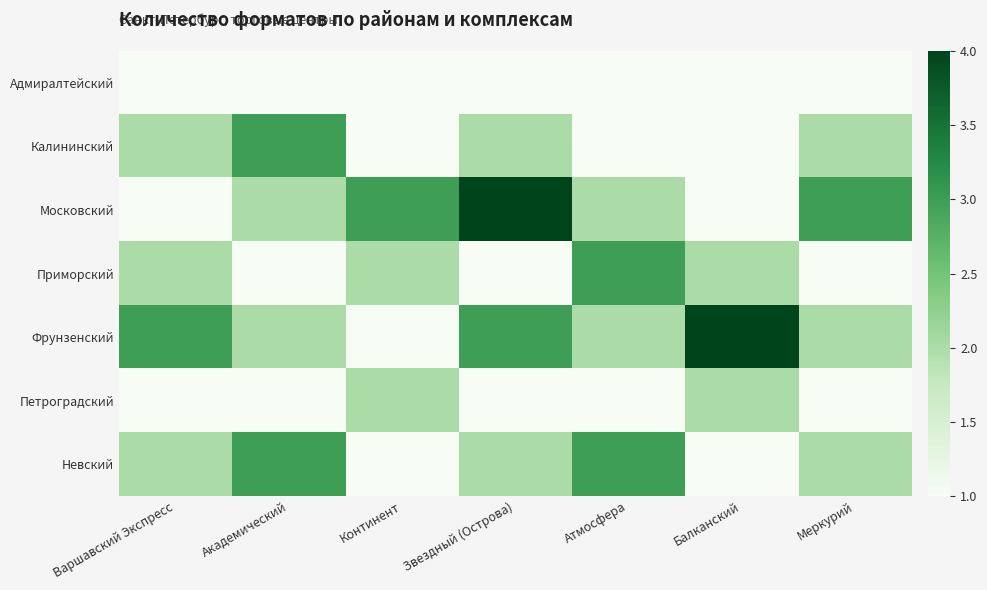

Rank the series at Варшавский Экспресс from highest to lowest value.

Фрунзенский, Калининский, Приморский, Невский, Адмиралтейский, Московский, Петроградский